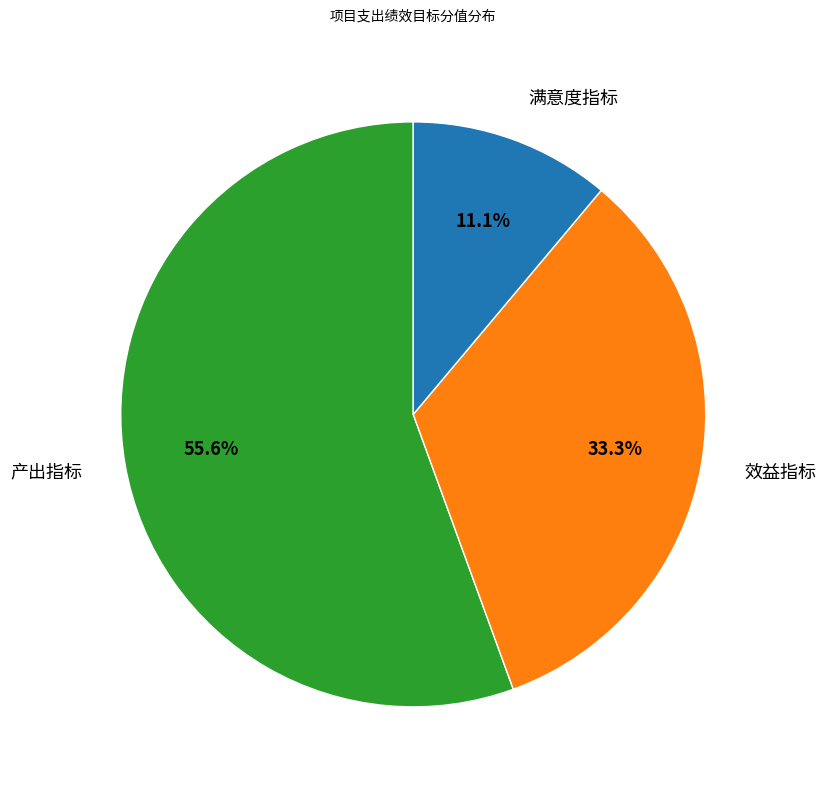

How many segments does this pie chart have?

3